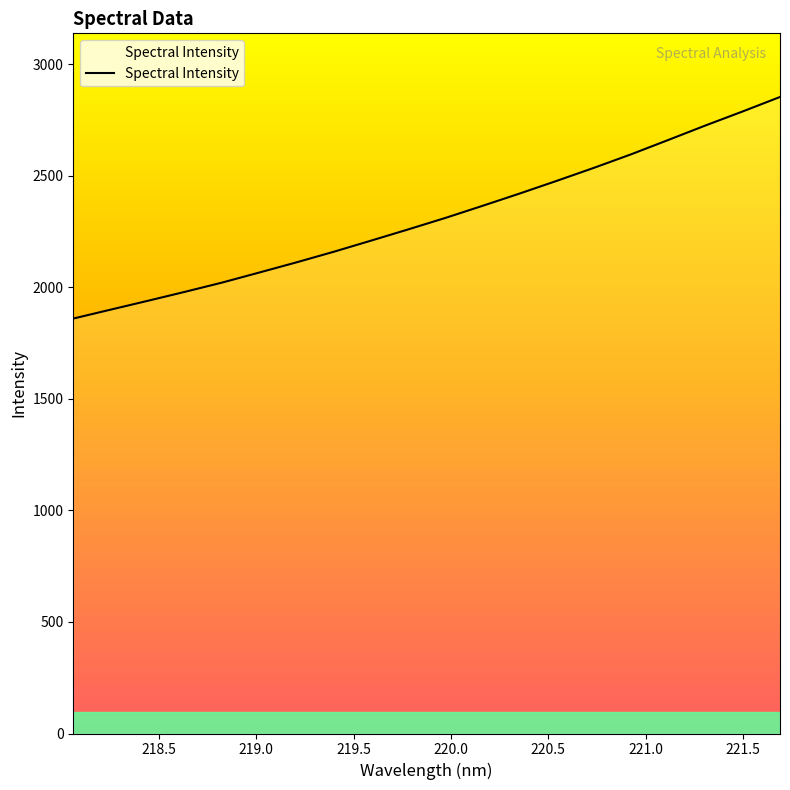

Where does the data first go above 2310?

219.9712